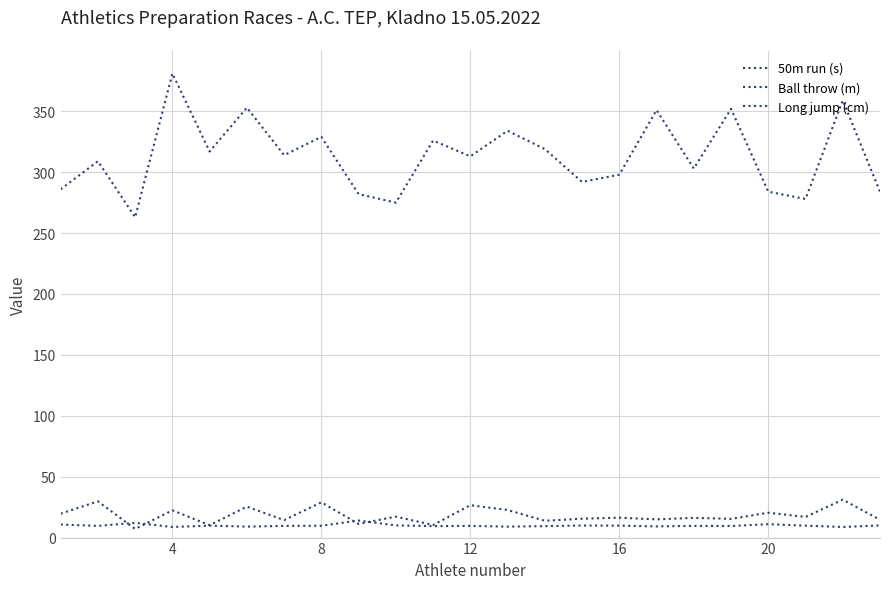

How many lines are shown in the chart?

3